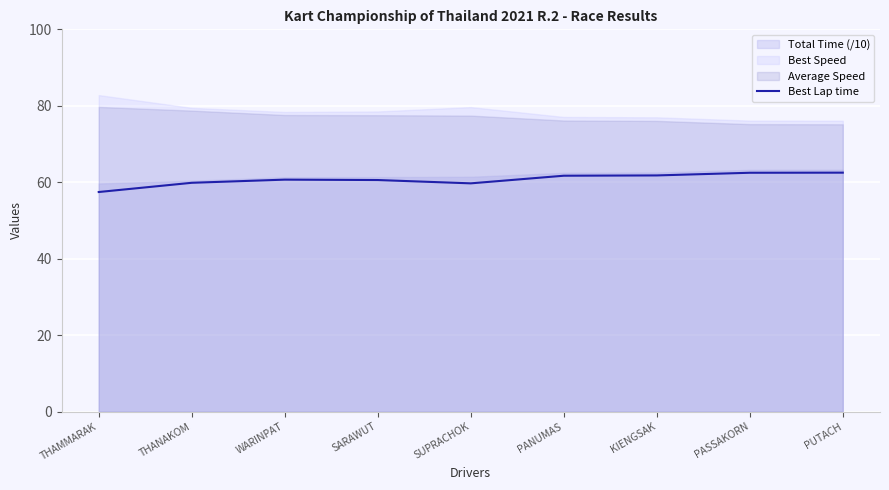

How many data points are less than 60?

3